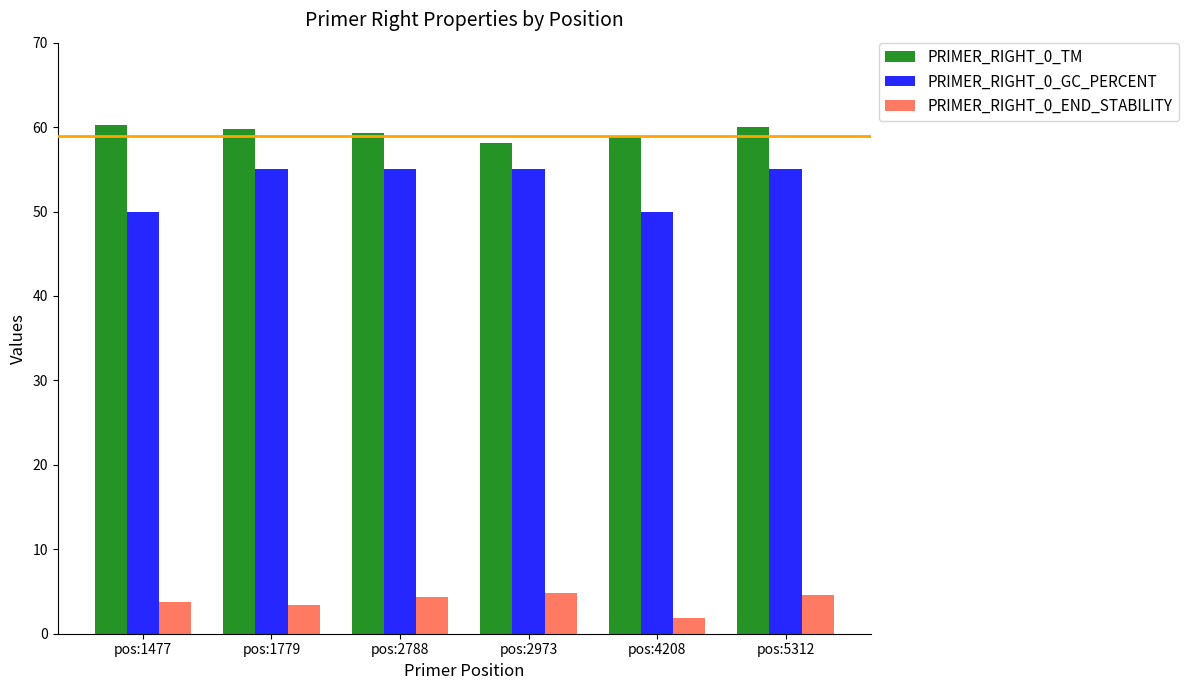

At pos:1779, list the series in order from largest to smallest.

PRIMER_RIGHT_0_TM, PRIMER_RIGHT_0_GC_PERCENT, PRIMER_RIGHT_0_END_STABILITY